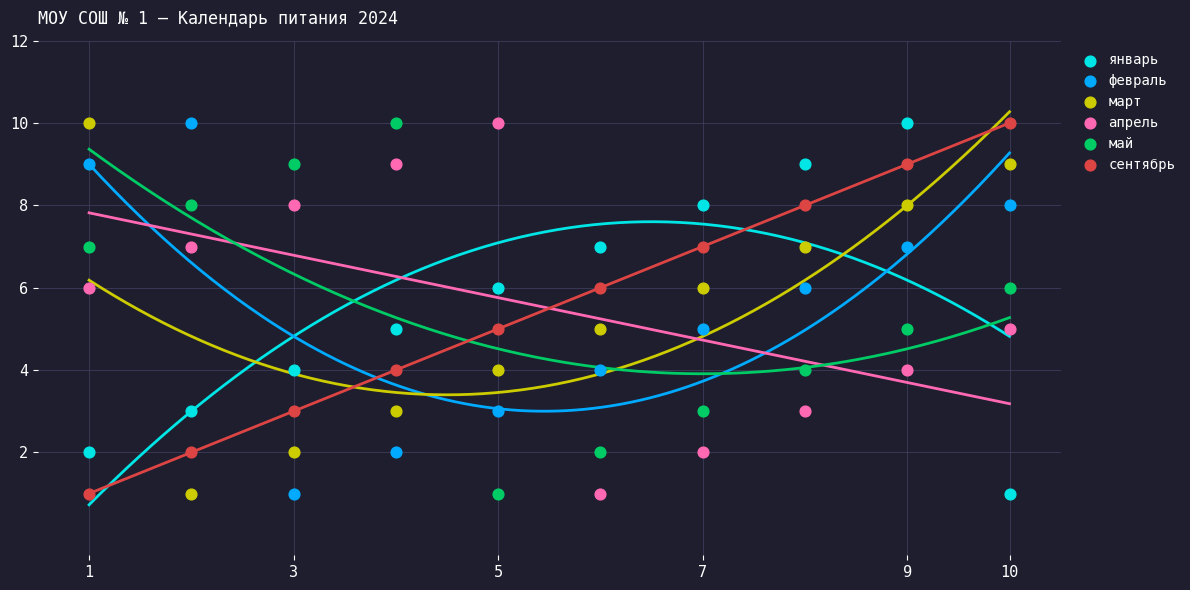

What is the X range (max minus min) for the scatter plot?

9